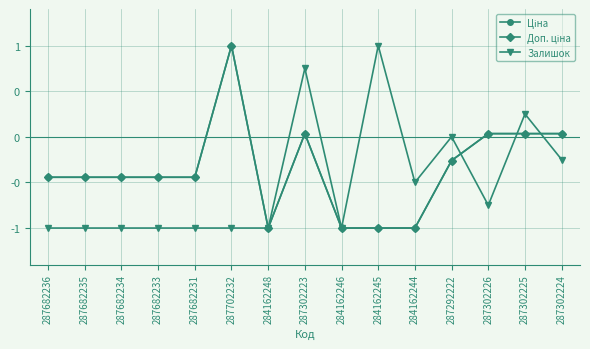

Reading left to right, what are all the values shown in this chart?

Ціна: -0.4	-0.4	-0.4	-0.4	-0.4	1.0	-1.0	0.0	-1.0	-1.0	-1.0	-0.3	0.0	0.0	0.0
Доп. ціна: -0.4	-0.4	-0.4	-0.4	-0.4	1.0	-1.0	0.0	-1.0	-1.0	-1.0	-0.3	0.0	0.0	0.0
Залишок: -1.0	-1.0	-1.0	-1.0	-1.0	-1.0	-1.0	0.8	-1.0	1.0	-0.5	0.0	-0.8	0.2	-0.2